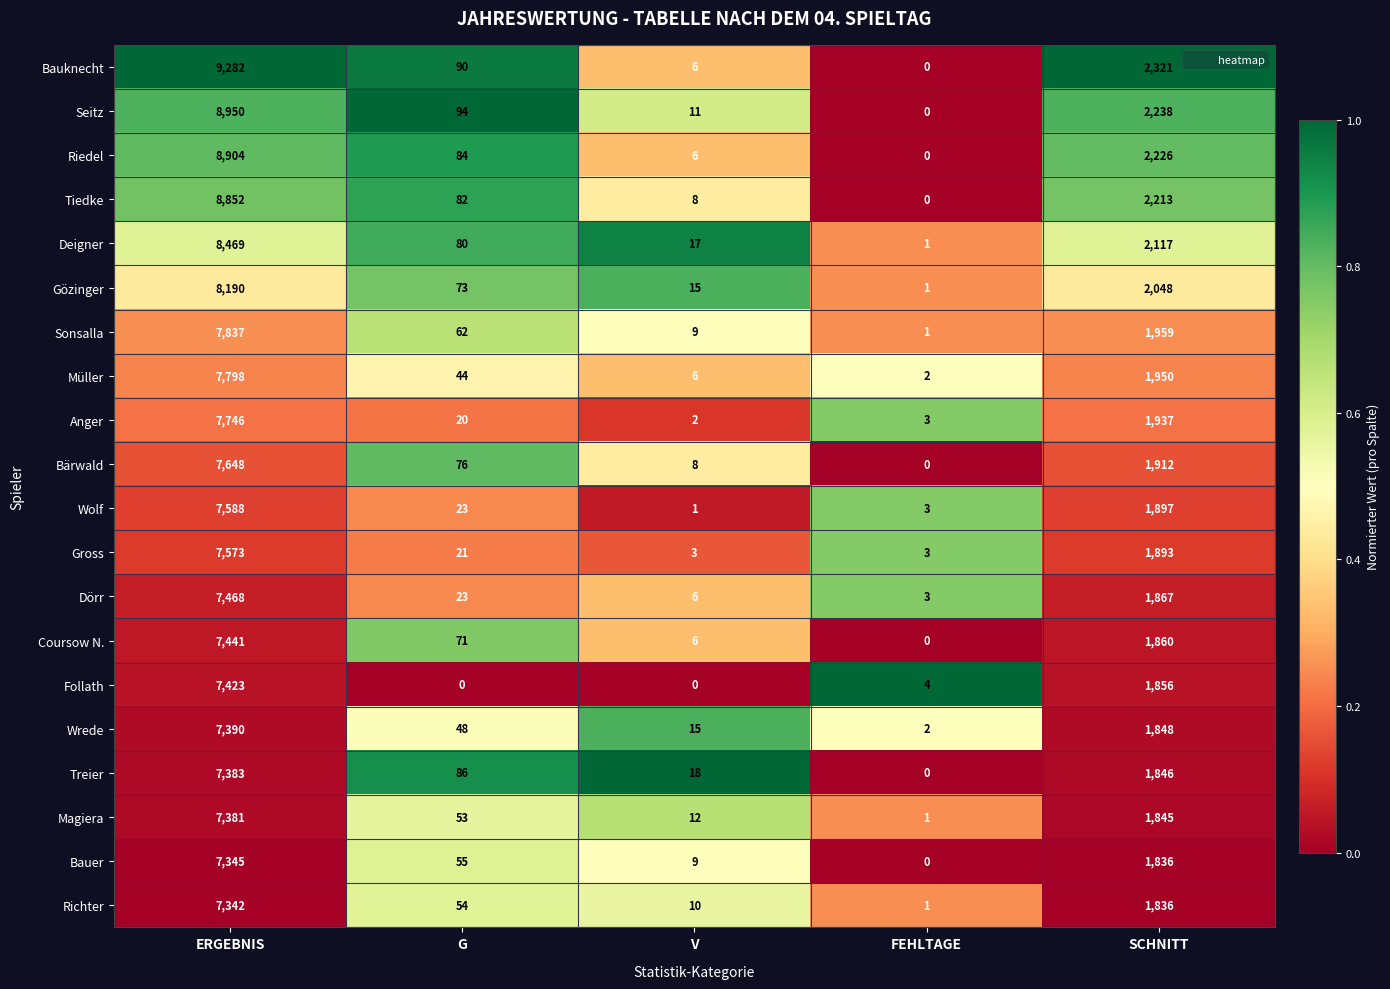

What is the difference between the maximum and second lowest values in the Magiera series?

7369